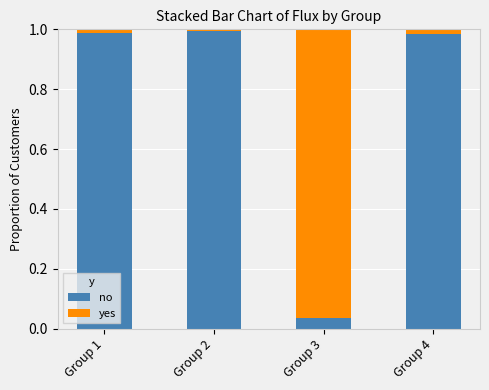

What is the average value of the no series?

0.8